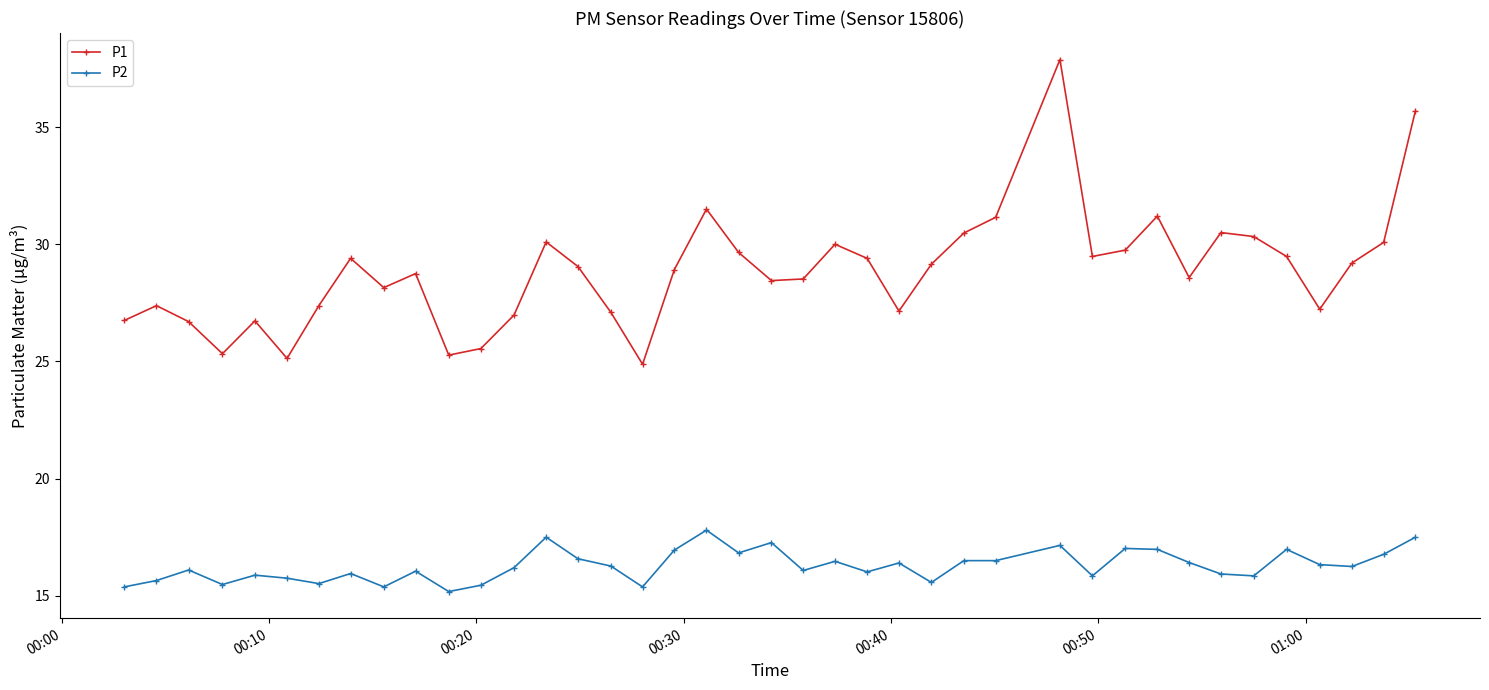

What is the difference between the maximum and minimum values in the P1 series?

13.0